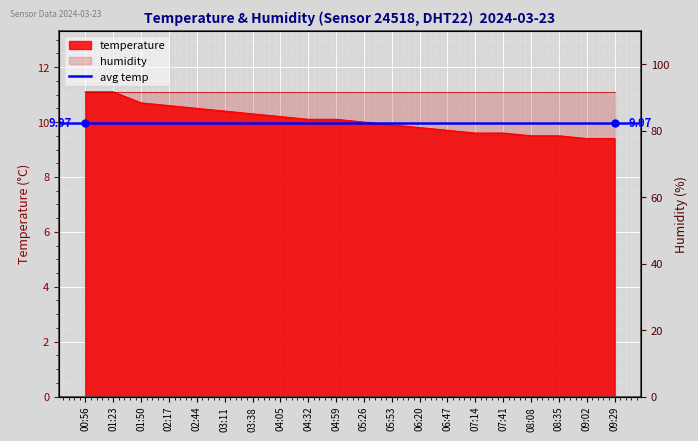

Is it true that the value at 00:56 is 14.9?

False